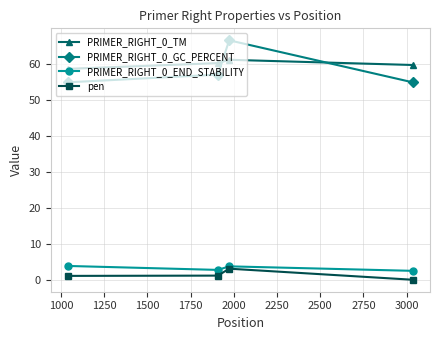

Which series has the widest spread of values?

PRIMER_RIGHT_0_GC_PERCENT